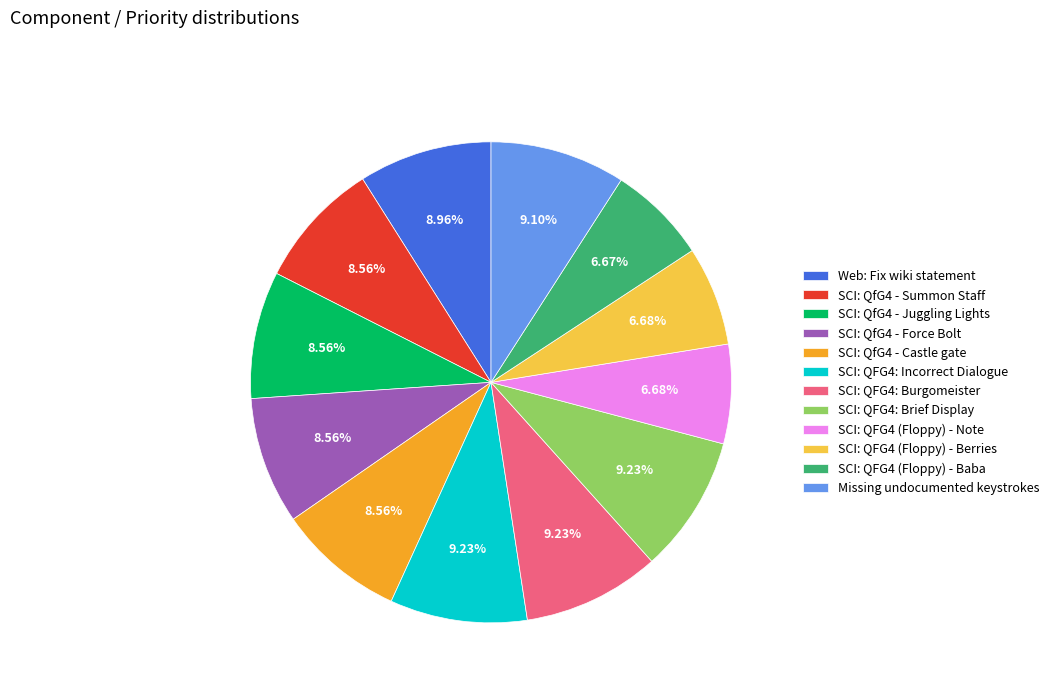

What percentage is NOT represented by SCI: QfG4 - Summon Staff?

91.4%